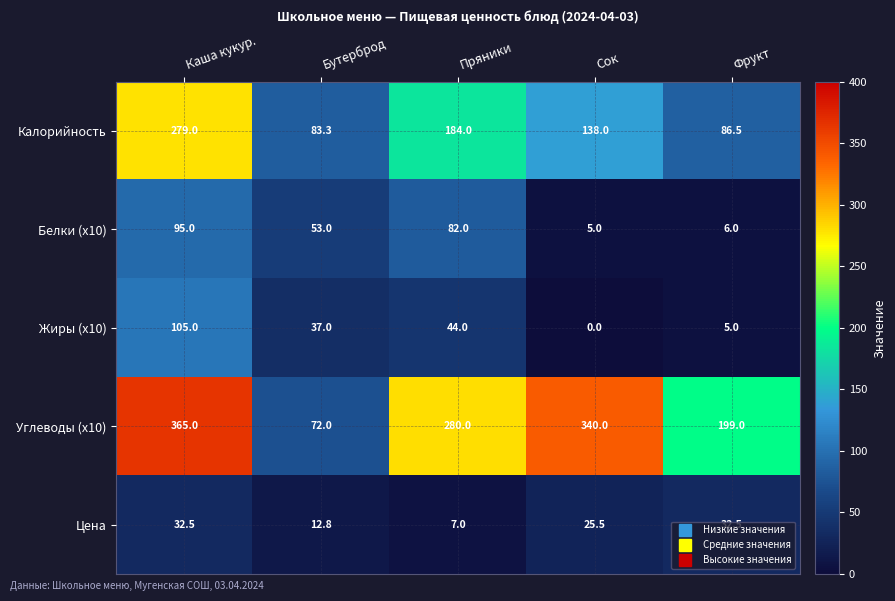

Which series has the widest spread of values?

Углеводы (x10)